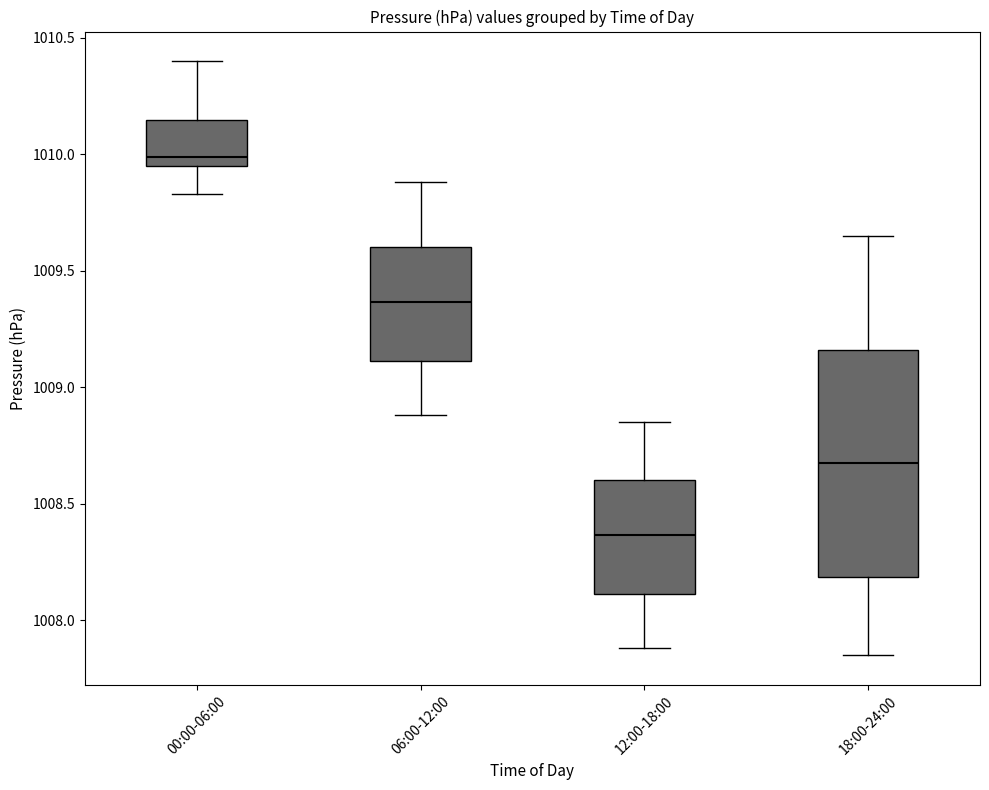

Where does the lower whisker of the box for 06:00-12:00 end on the y-axis? The values are not printed on the chart, so give them approximately, as read against the axis.

1008.90